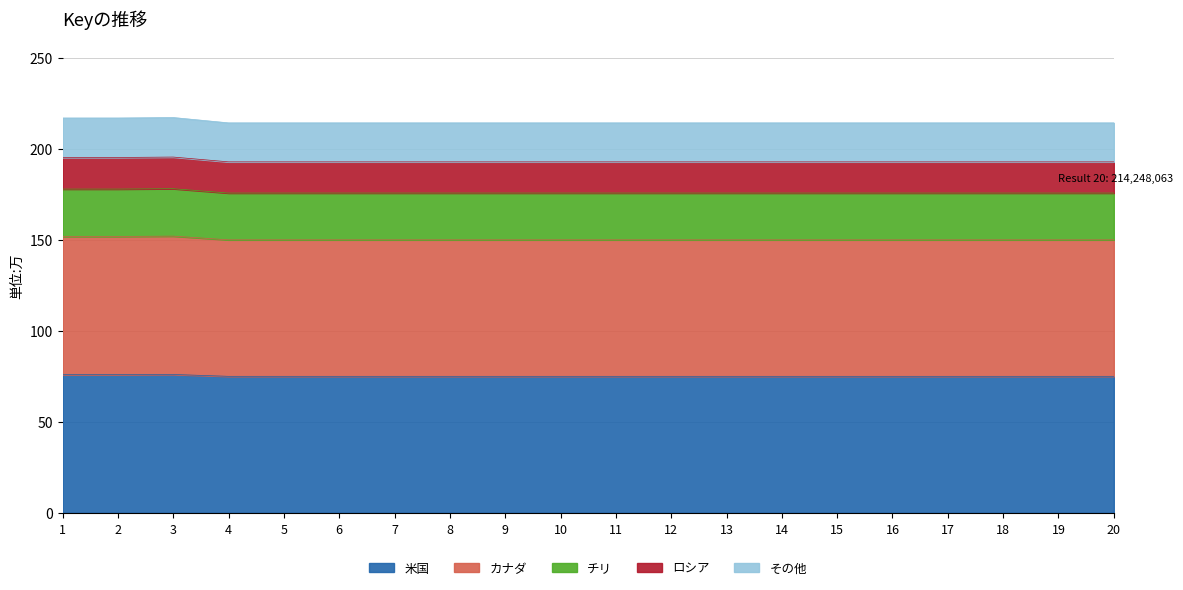

What is the difference between the maximum and second lowest values?

2.4